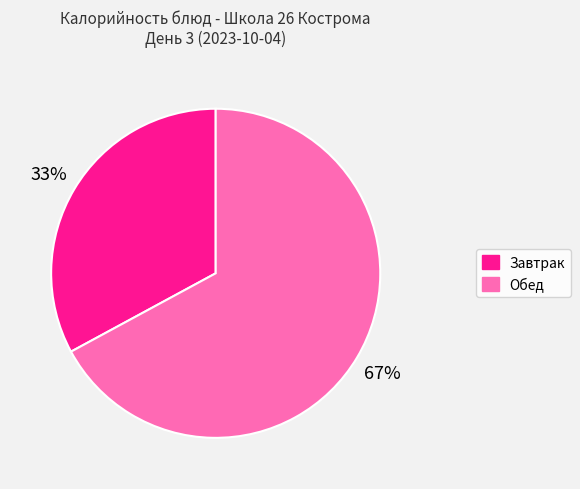

Is there any slice that represents more than half of the pie?

Yes